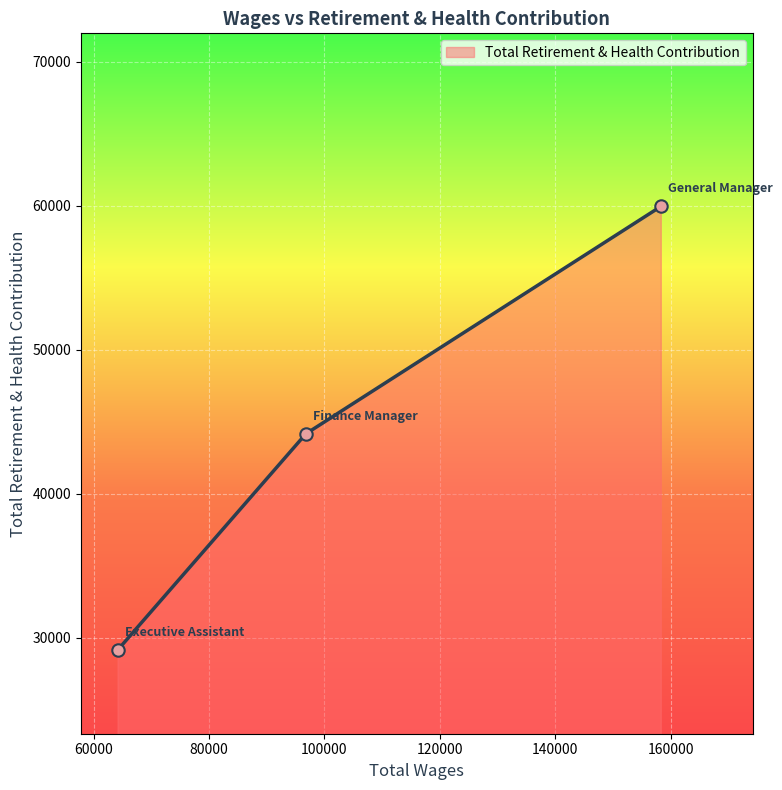

What is the difference between the second highest and minimum values?

14971